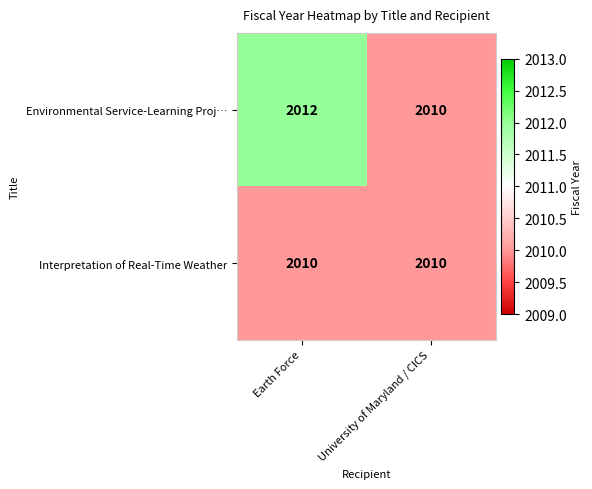

Which series has the widest spread of values?

Environmental Service-Learning Proj…